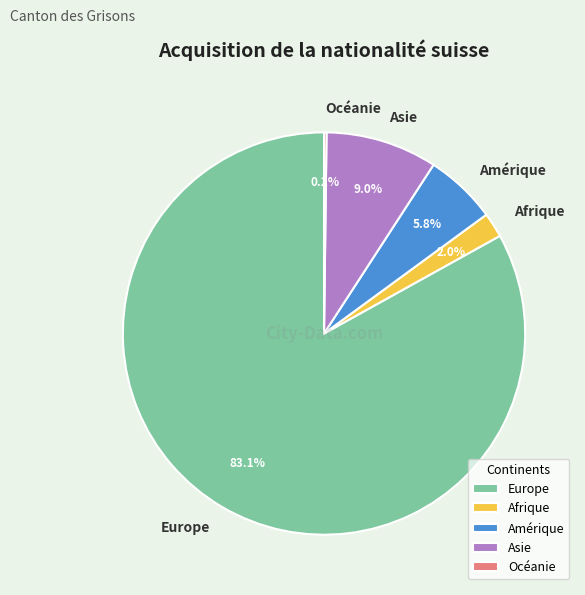

To the nearest percent, what is the combined percentage of Asie and Amérique?

15%